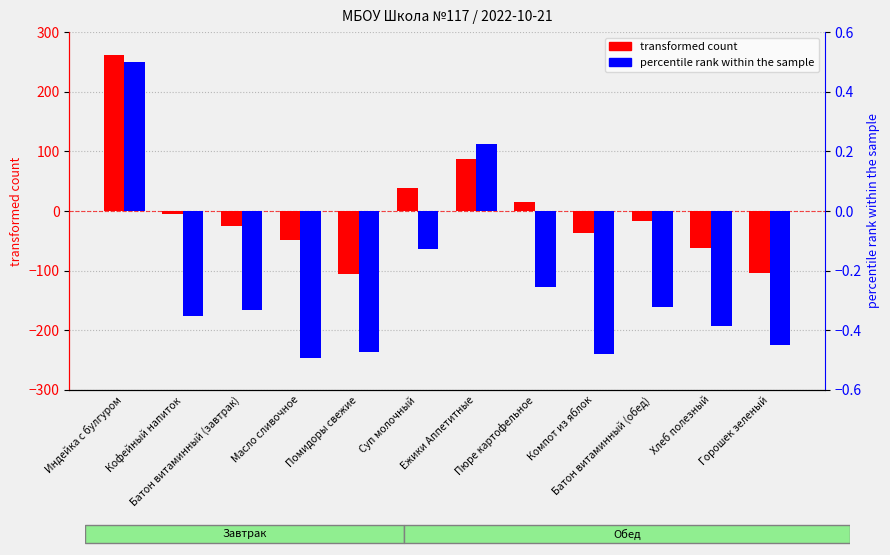

Where is percentile rank within the sample nearest to the value 0?

Суп молочный